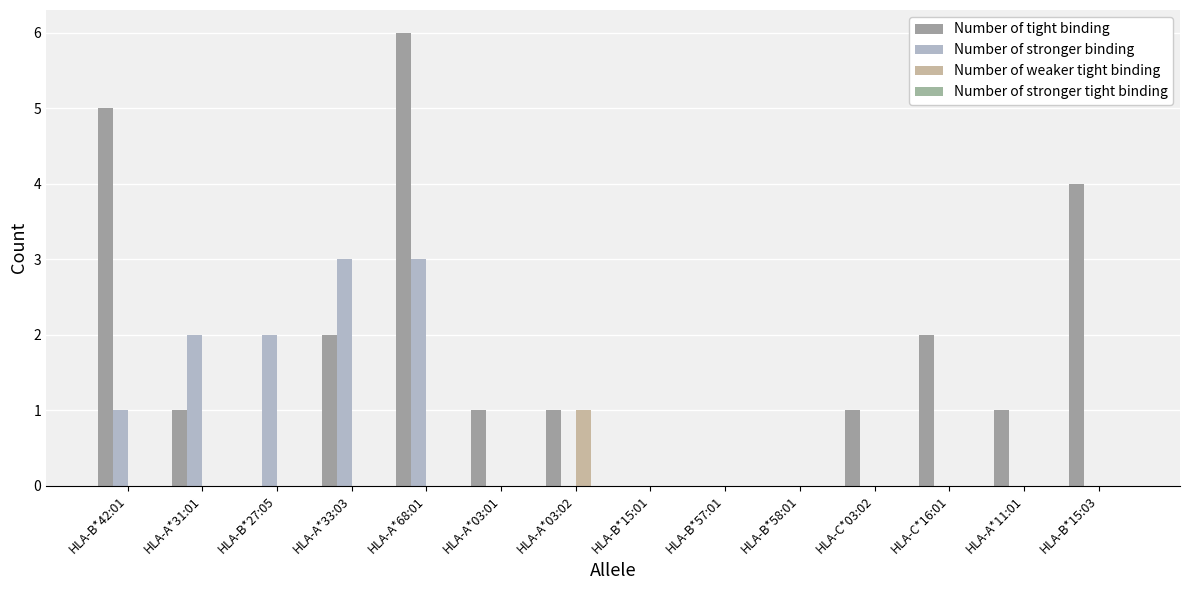

Are the bars grouped side by side (vs. stacked)?

Yes